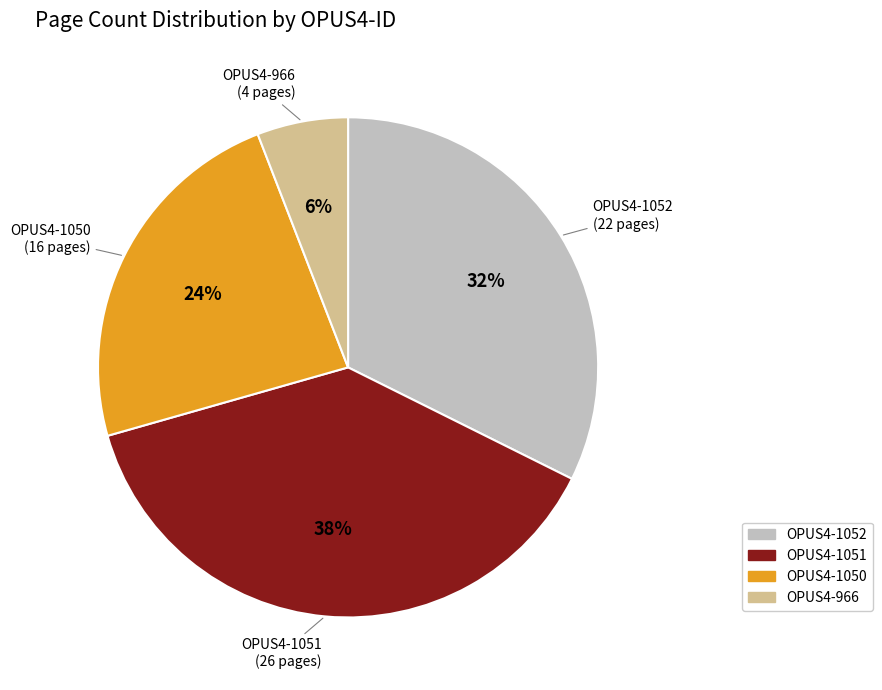

To the nearest percent, what is the difference between the largest and smallest slice percentages?

32%